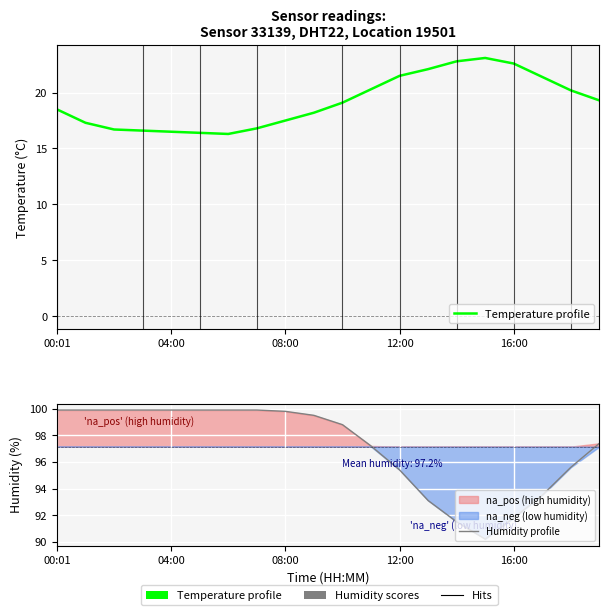

Is the value of Humidity profile at 00:01 greater than the value of Temperature profile at 10?

Yes